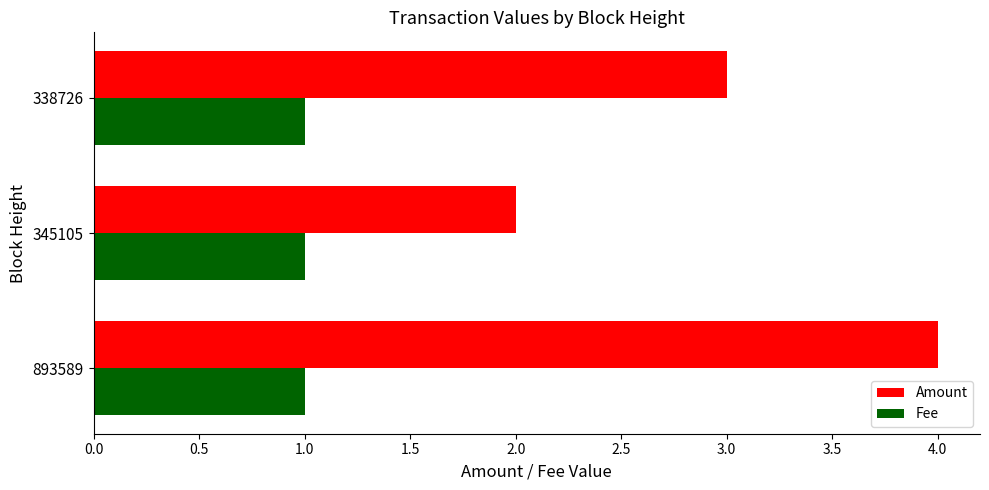

True or false: Amount has a value of 1.6 at 338726.

False